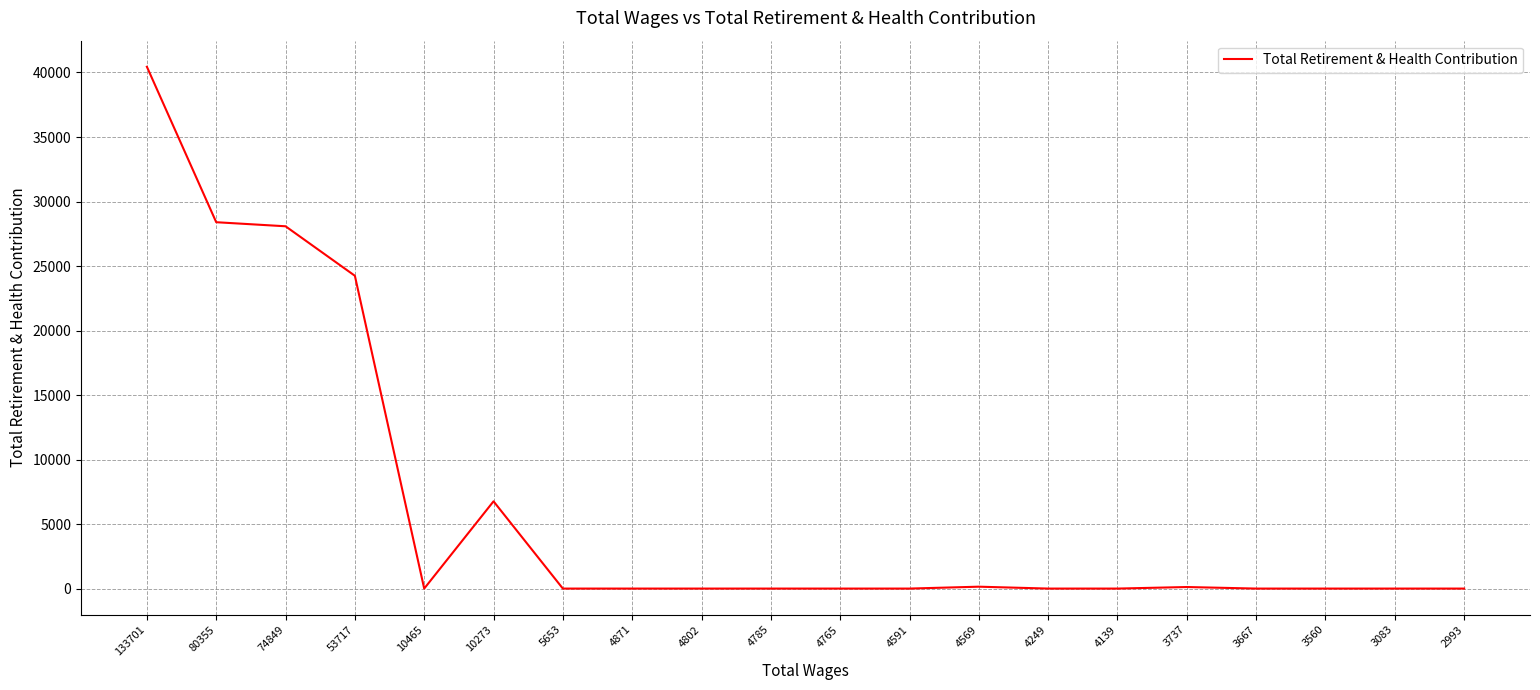

What is the maximum value shown in the chart?

40445